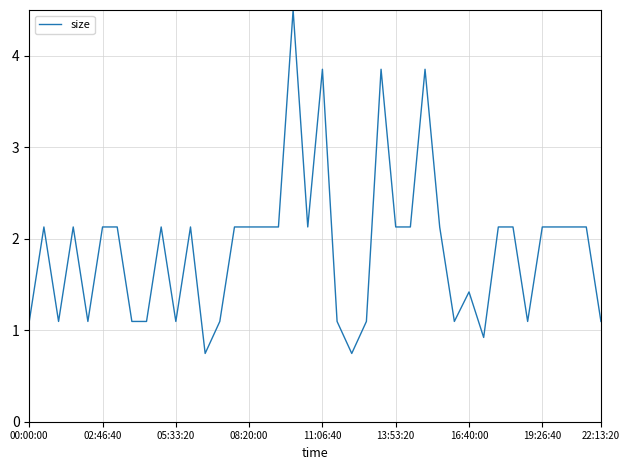

What is the greatest value displayed?

4.5